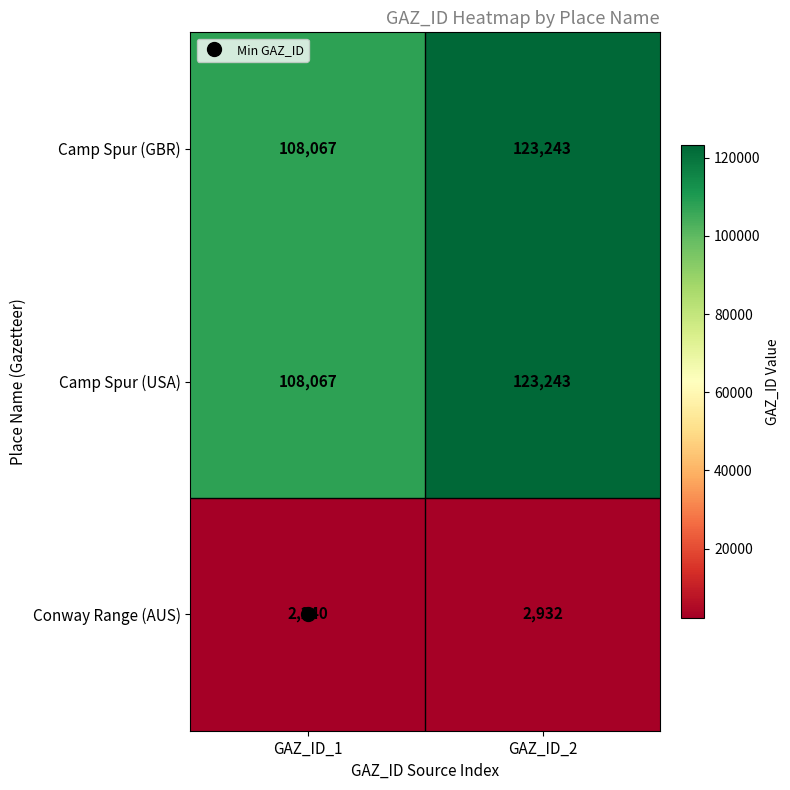

Is the value of Conway Range (AUS) at GAZ_ID_2 greater than the value of Camp Spur (USA) at GAZ_ID_1?

No